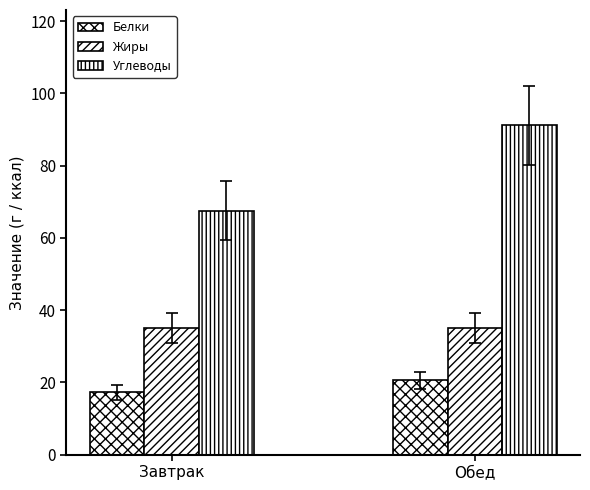

What position from the left is Обед?

2